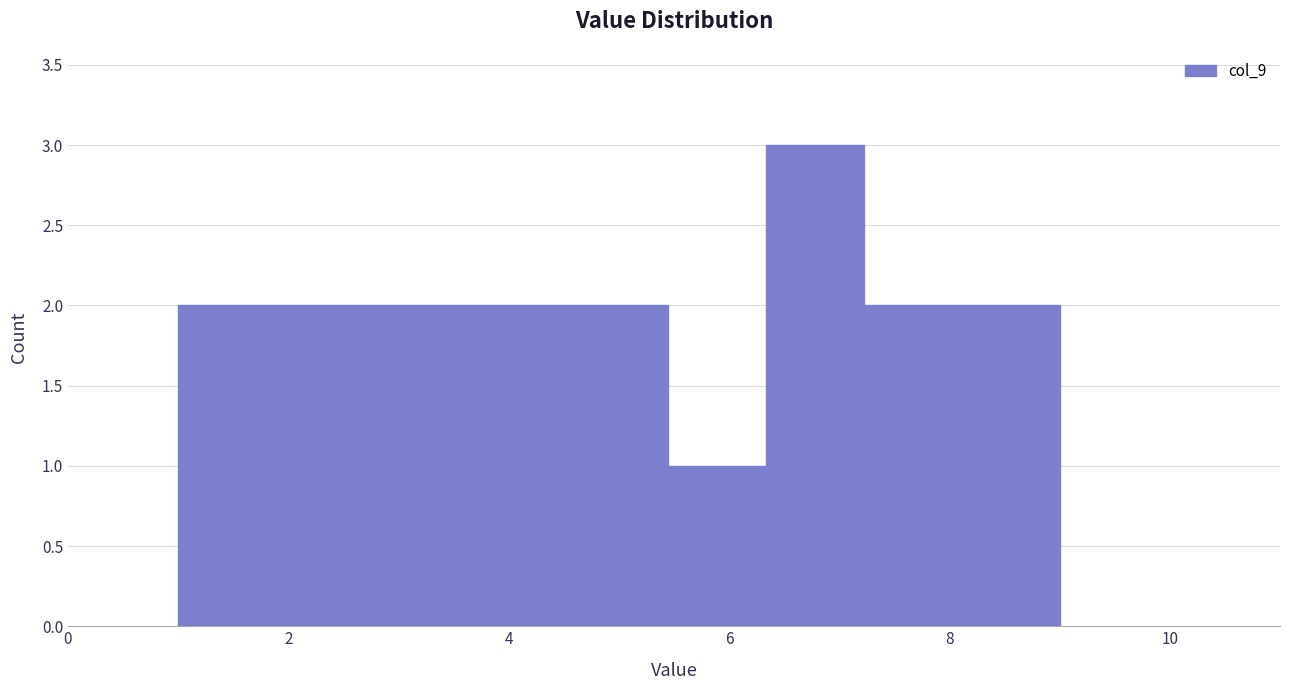

Which range on the x-axis has the tallest bar?

6.4 to 7.2